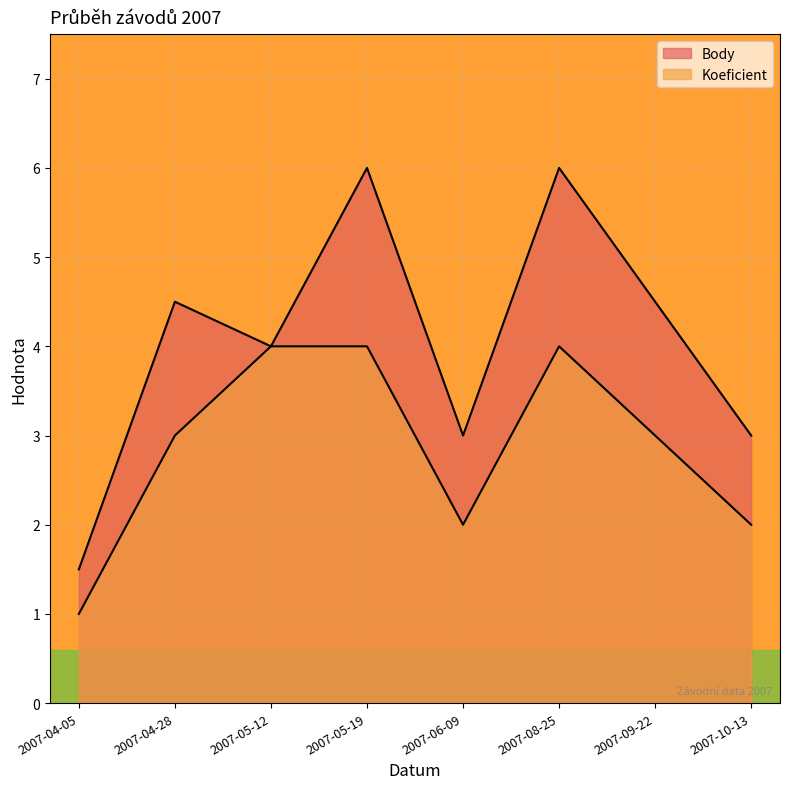

True or false: Body has more than 0 points higher than both neighbors.

True